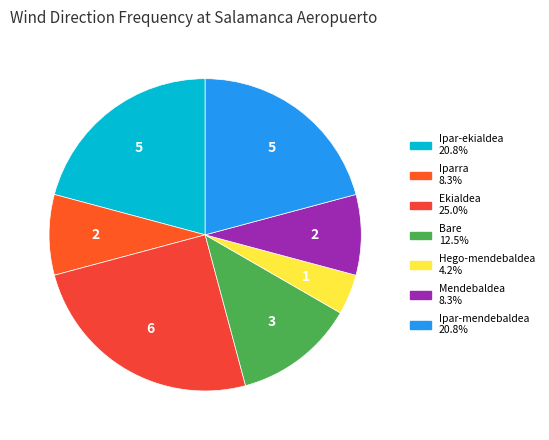

Is there a majority slice in this chart?

No